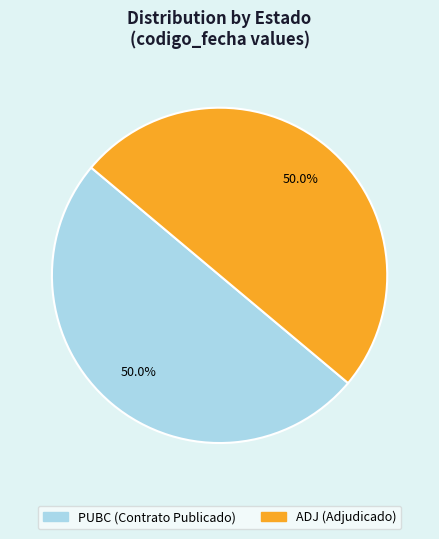

Combined, do PUBC and ADJ account for over 50%?

Yes